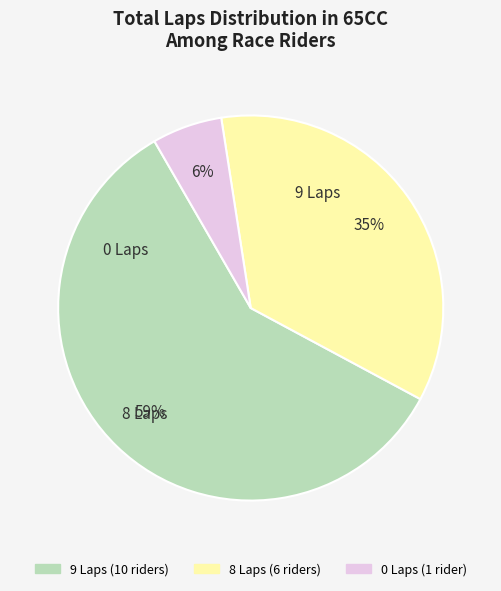

Is the sum of 8 Laps (6 riders) and 0 Laps (1 rider) greater than half?

No